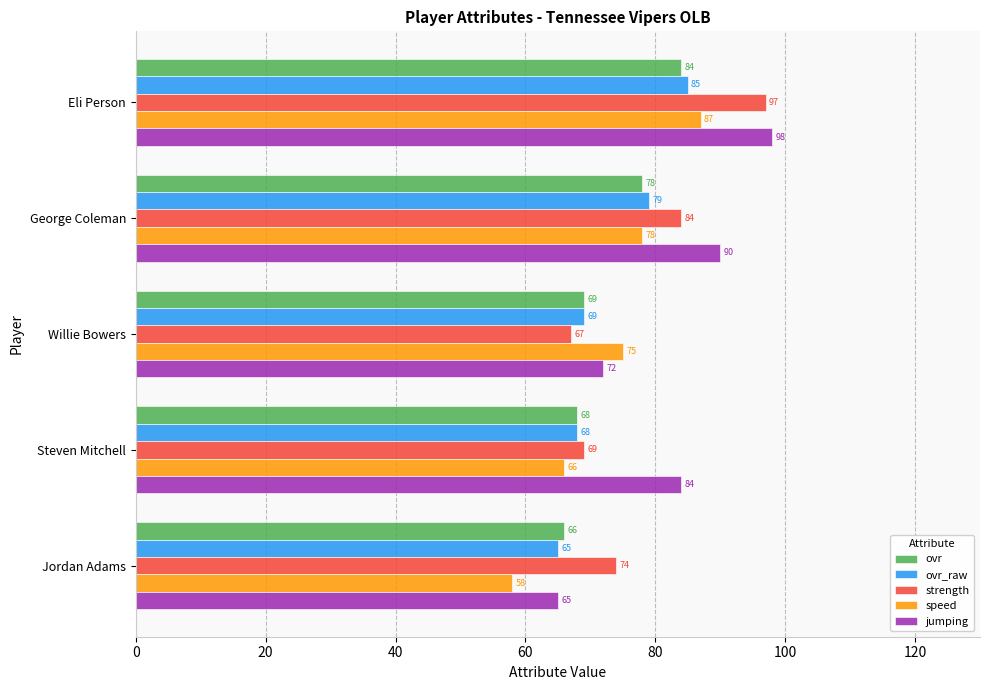

How many data points in speed are less than 75?

2